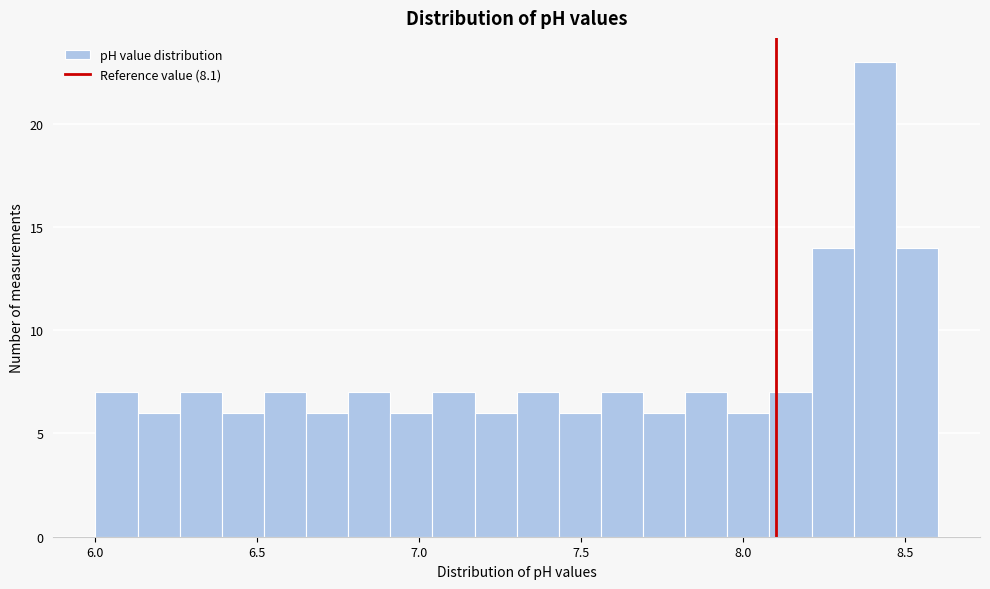

Read against the x-axis, roughly where is the centre of the tallest bar?

8.40